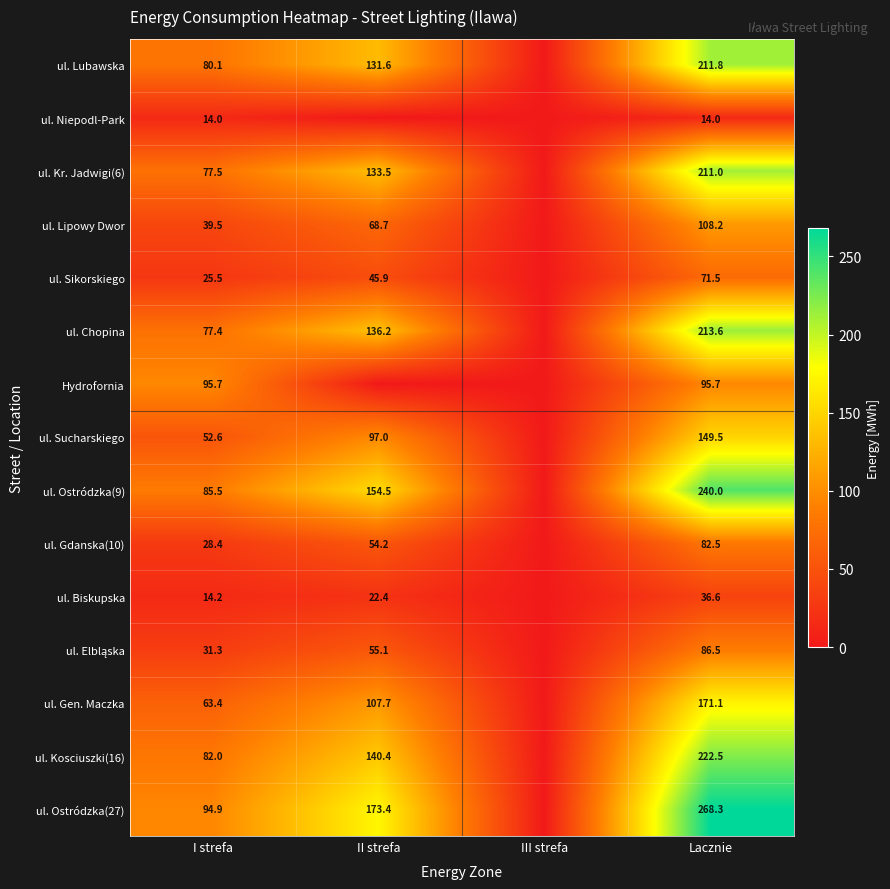

Is the value of Hydrofornia at I strefa greater than the value of ul. Ostródzka(9) at I strefa?

Yes